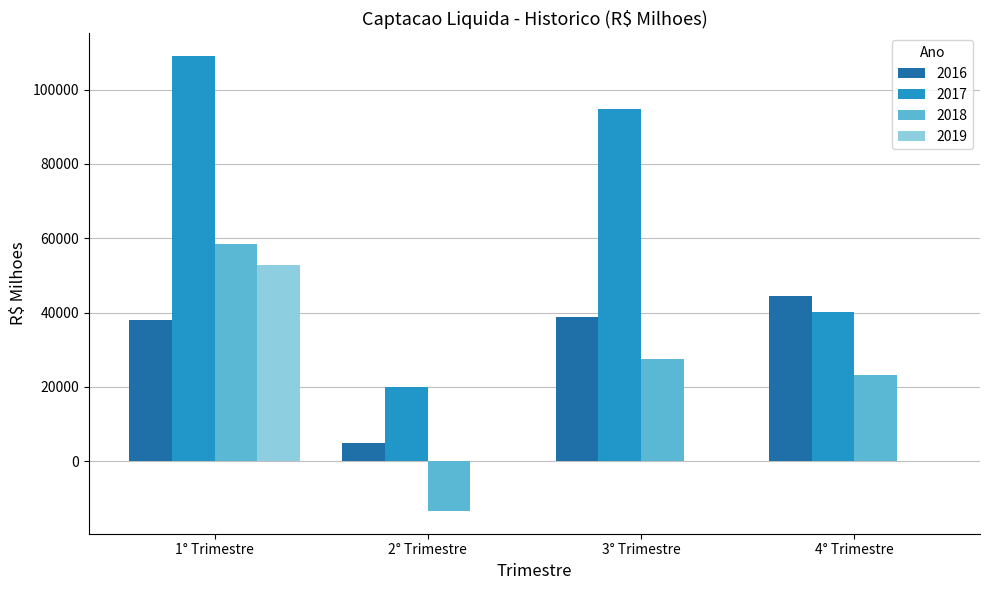

The value of 2017 at 1° Trimestre is 60555.6. True or false?

False